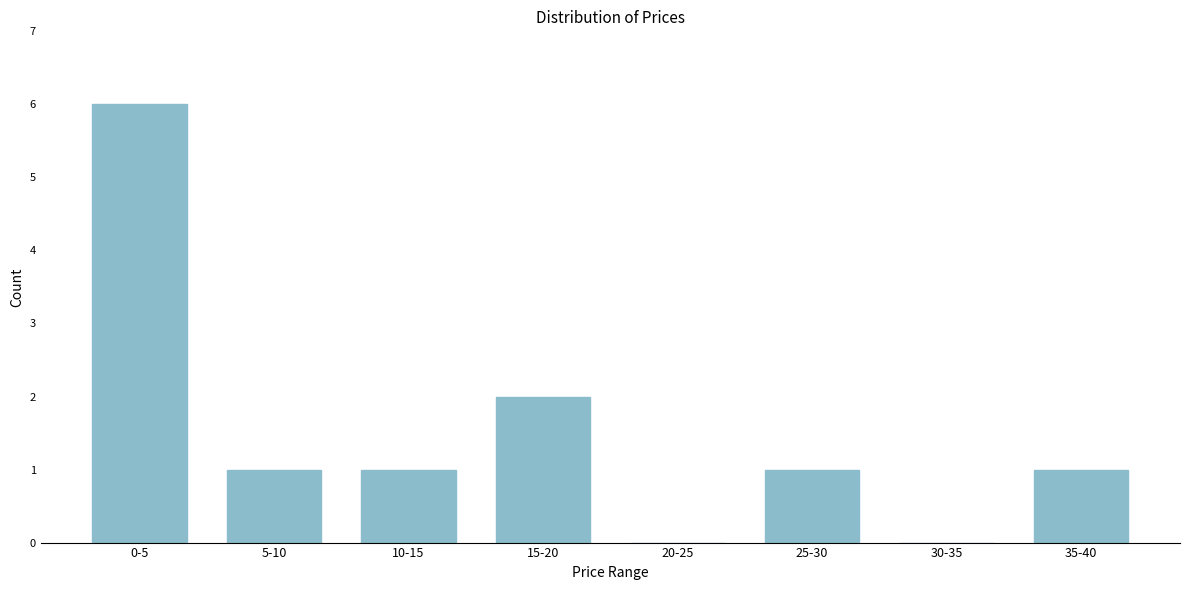

Reading right to left, list all the values displayed in this chart.

35-40=1	30-35=0	25-30=1	20-25=0	15-20=2	10-15=1	5-10=1	0-5=6